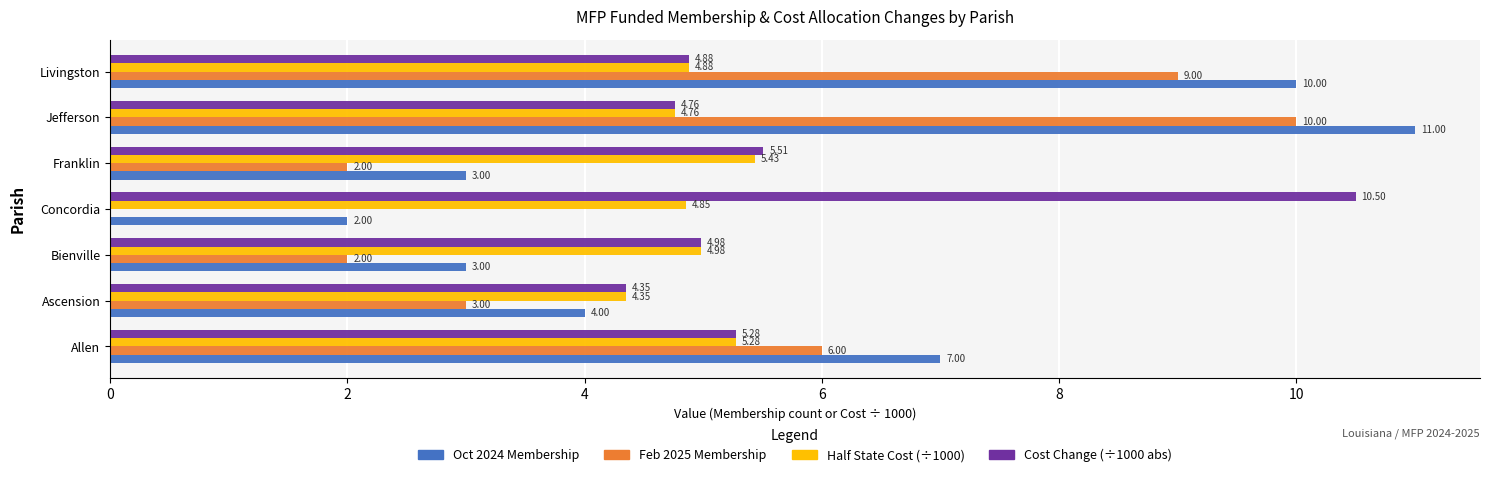

How many data points does each series have?

7